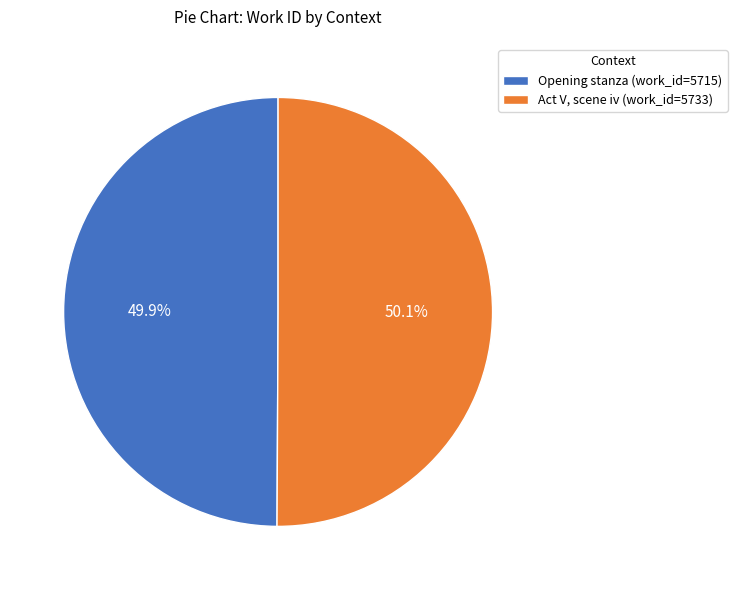

To the nearest percent, what portion does Opening stanza represent?

50%